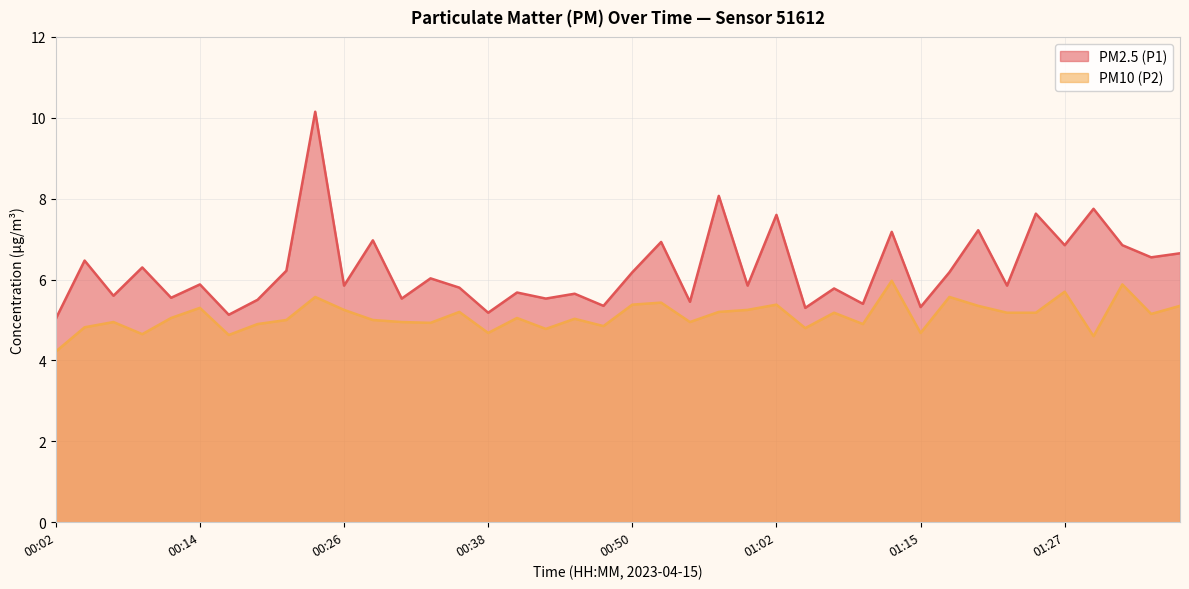

Between 01:12 and 01:10, which is larger?

01:12